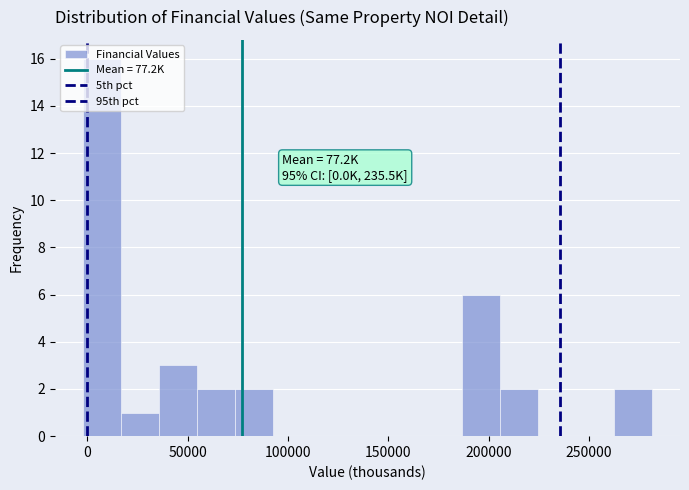

Around what value on the x-axis is the tallest bar? Give the approximate position of its centre, as read against the axis.

5000